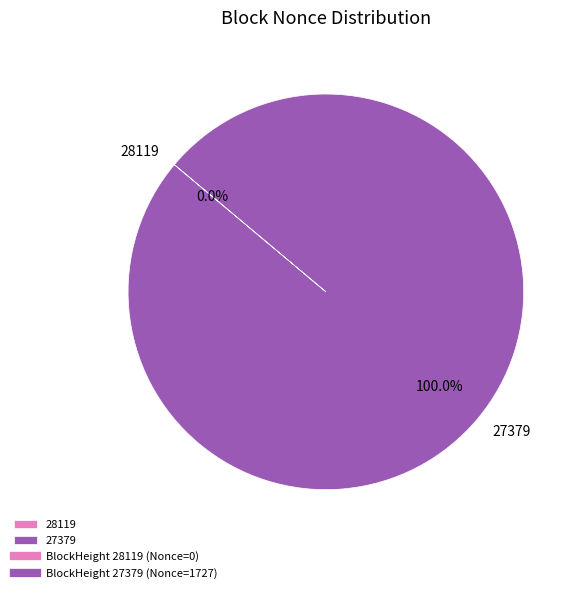

Which slice is the smallest?

28119